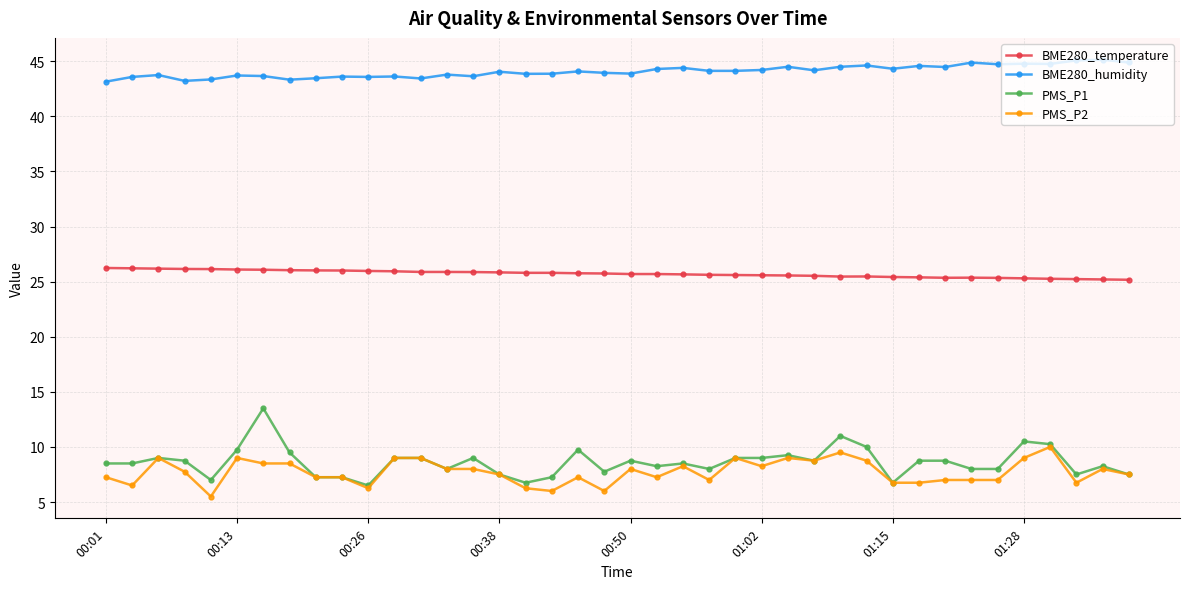

How many series are shown in this chart?

4